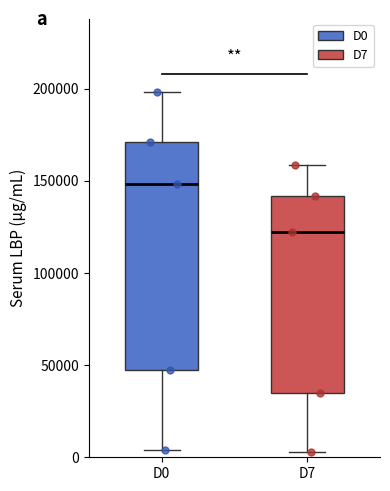

Which box is the tallest, from its lower edge to its upper edge?

D0